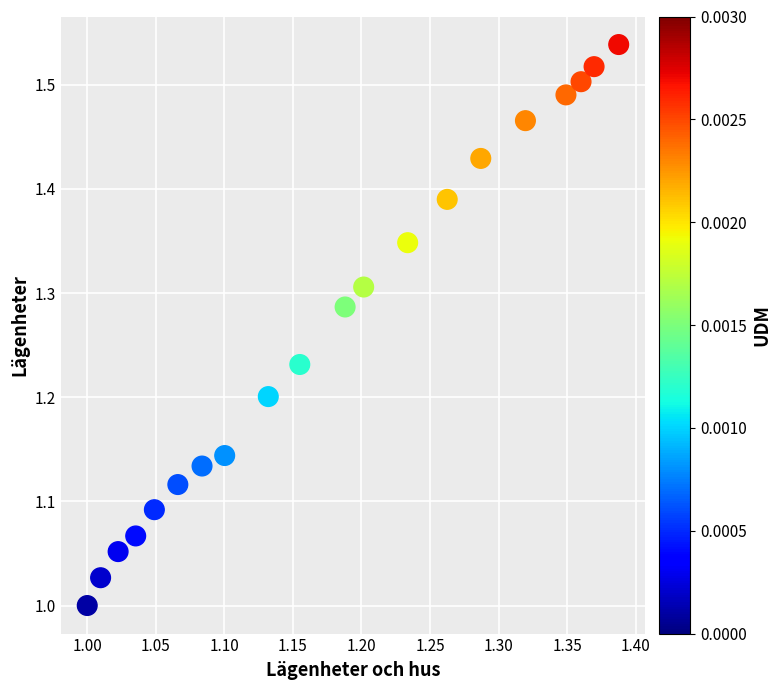

What is the range of X values (max minus min)?

0.4